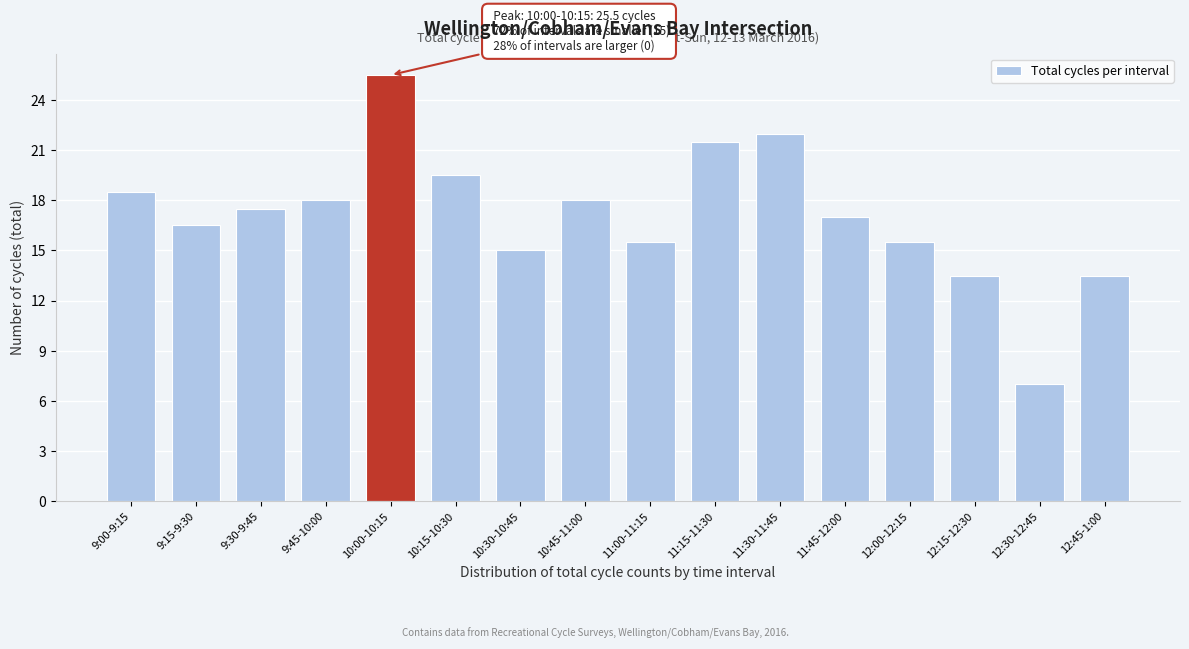

Reading left to right, what are all the values shown in this chart?

18.5	16.5	17.5	18.0	25.5	19.5	15.0	18.0	15.5	21.5	22.0	17.0	15.5	13.5	7.0	13.5